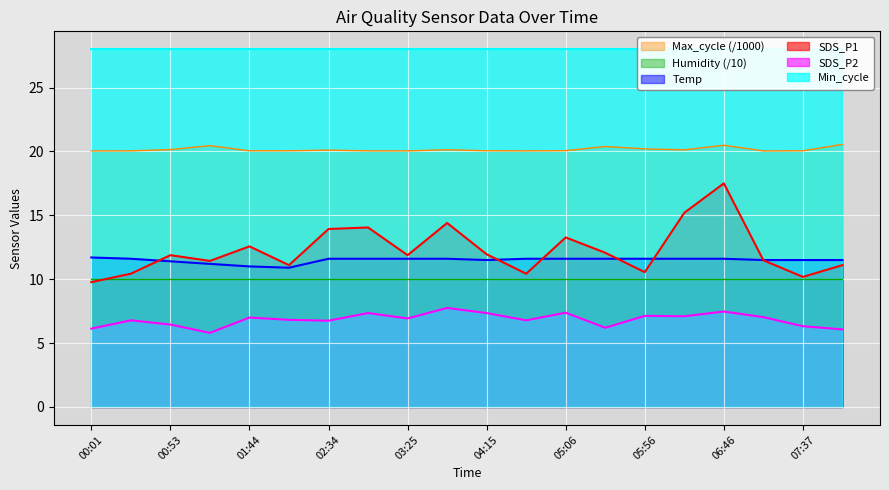

Which category has the highest value in the Max_cycle series?

08:02